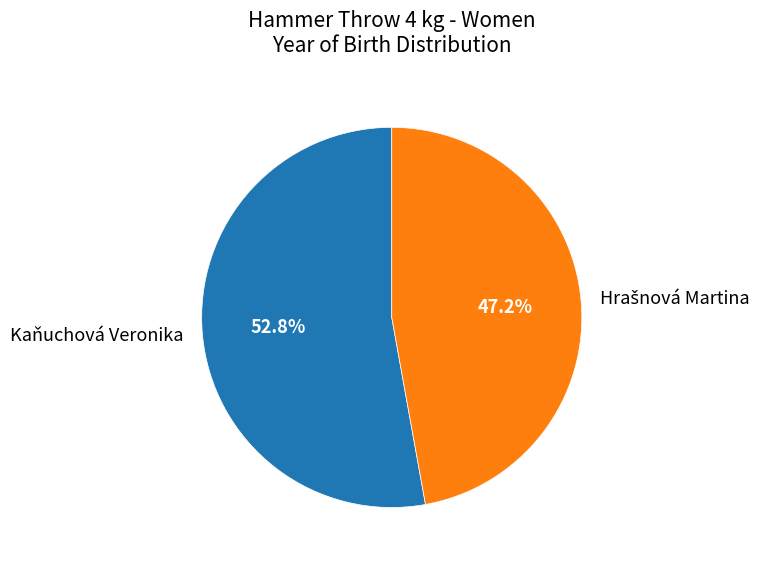

How many segments does this pie chart have?

2